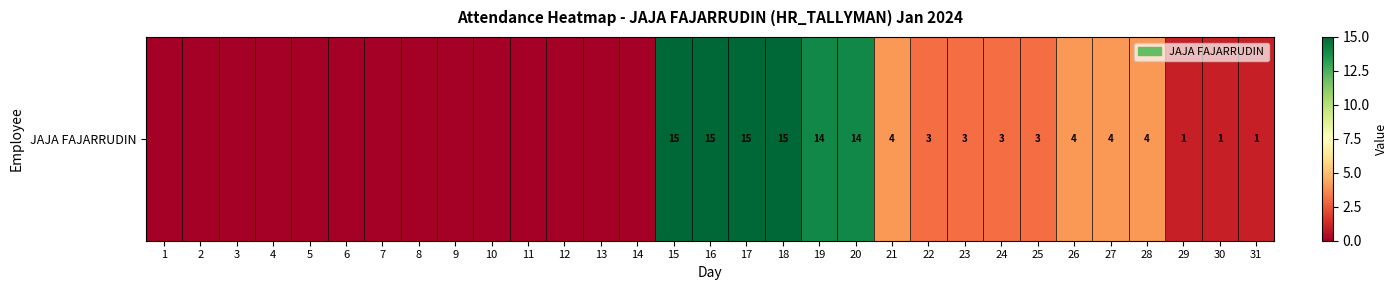

Reading left to right, what are all the values shown in this chart?

0	0	0	0	0	0	0	0	0	0	0	0	0	0	15	15	15	15	14	14	4	3	3	3	3	4	4	4	1	1	1